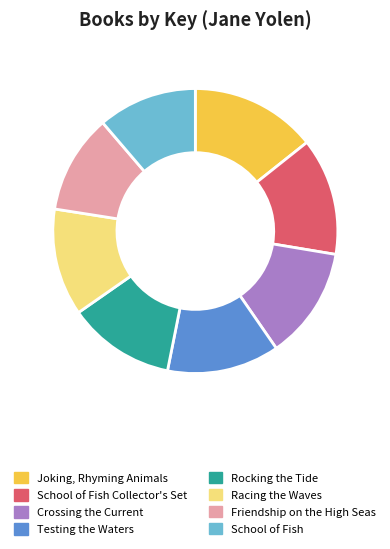

What is the largest slice in the pie chart?

Joking, Rhyming Animals